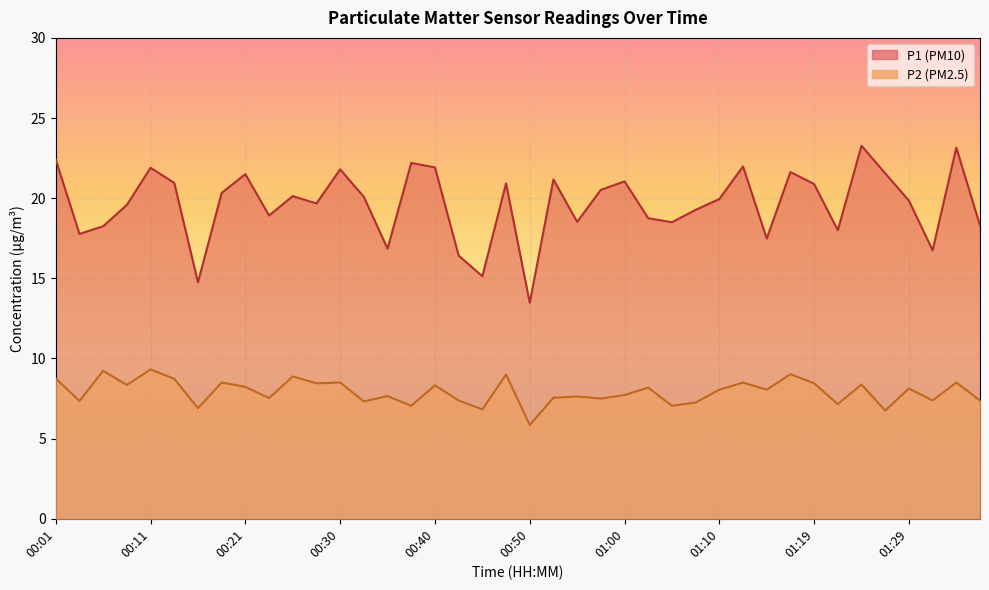

What is the sum of all P2 values?

316.7